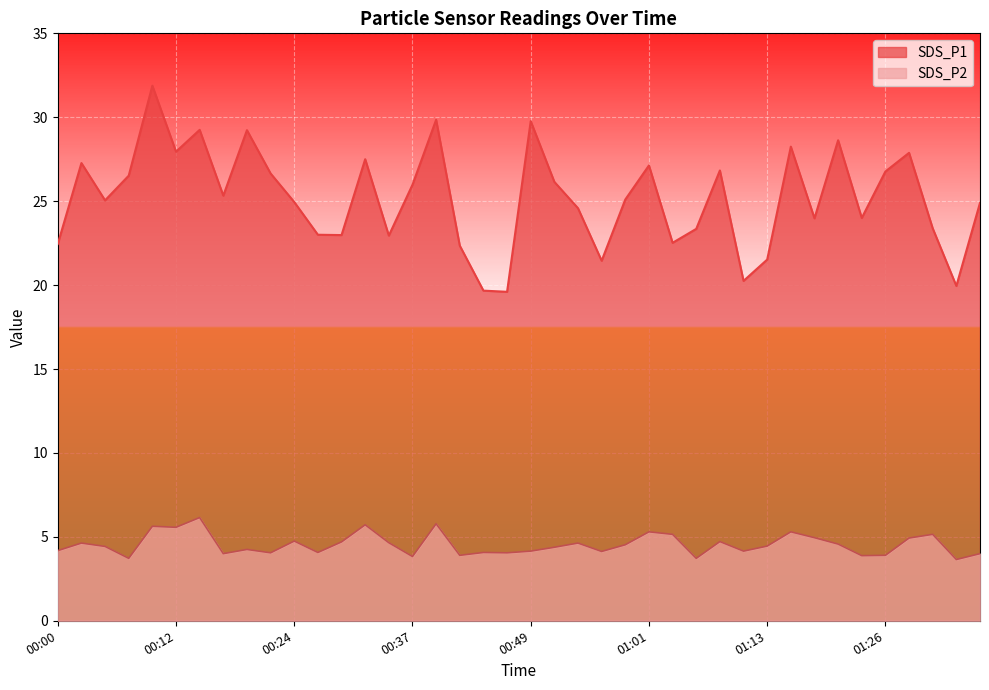

True or false: SDS_P2 has more than 0 interior local peaks.

True